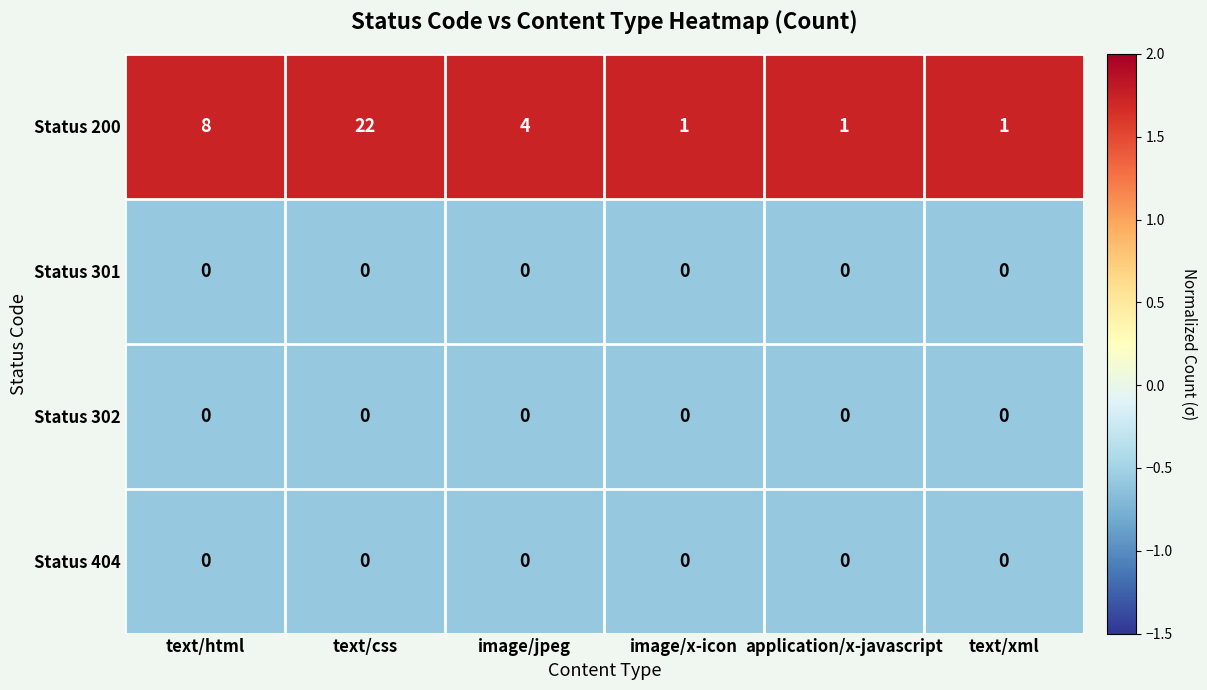

Count the Status 200 values in the range 1 to 8.

5